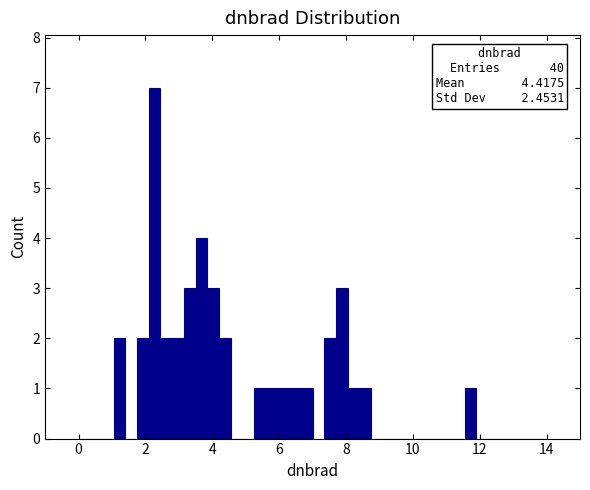

Around what value on the x-axis is the tallest bar? Give the approximate position of its centre, as read against the axis.

2.2